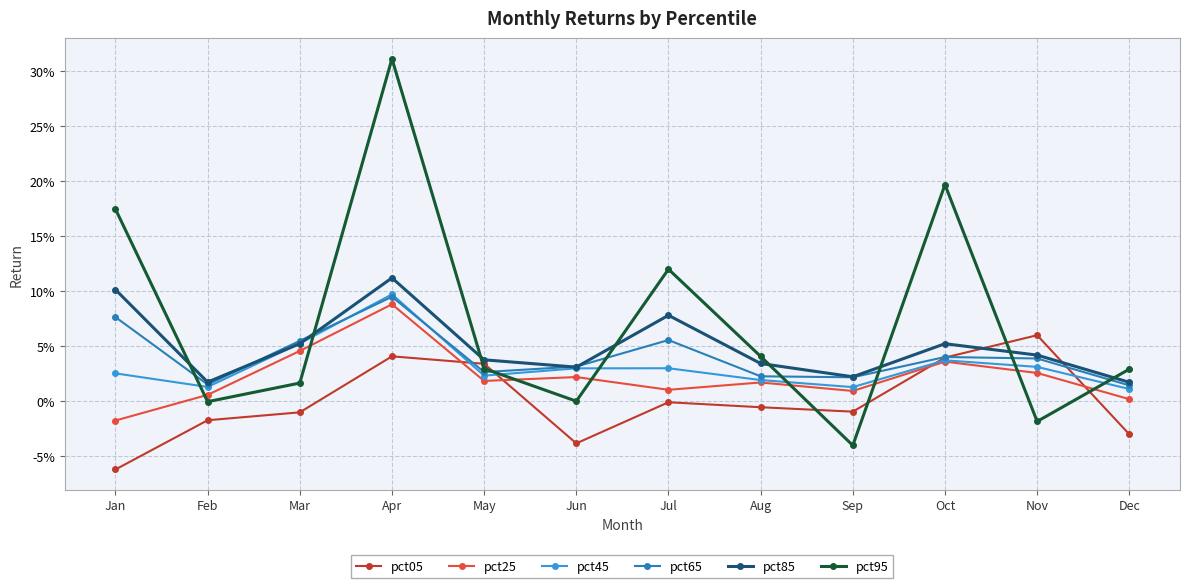

Reading left to right, list all the values displayed in this chart.

pct05: Jan=-0.1	Feb=-0.0	Mar=-0.0	Apr=0.0	May=0.0	Jun=-0.0	Jul=-0.0	Aug=-0.0	Sep=-0.0	Oct=0.0	Nov=0.1	Dec=-0.0
pct25: Jan=-0.0	Feb=0.0	Mar=0.0	Apr=0.1	May=0.0	Jun=0.0	Jul=0.0	Aug=0.0	Sep=0.0	Oct=0.0	Nov=0.0	Dec=0.0
pct45: Jan=0.0	Feb=0.0	Mar=0.1	Apr=0.1	May=0.0	Jun=0.0	Jul=0.0	Aug=0.0	Sep=0.0	Oct=0.0	Nov=0.0	Dec=0.0
pct65: Jan=0.1	Feb=0.0	Mar=0.1	Apr=0.1	May=0.0	Jun=0.0	Jul=0.1	Aug=0.0	Sep=0.0	Oct=0.0	Nov=0.0	Dec=0.0
pct85: Jan=0.1	Feb=0.0	Mar=0.1	Apr=0.1	May=0.0	Jun=0.0	Jul=0.1	Aug=0.0	Sep=0.0	Oct=0.1	Nov=0.0	Dec=0.0
pct95: Jan=0.2	Feb=-0.0	Mar=0.0	Apr=0.3	May=0.0	Jun=0.0	Jul=0.1	Aug=0.0	Sep=-0.0	Oct=0.2	Nov=-0.0	Dec=0.0